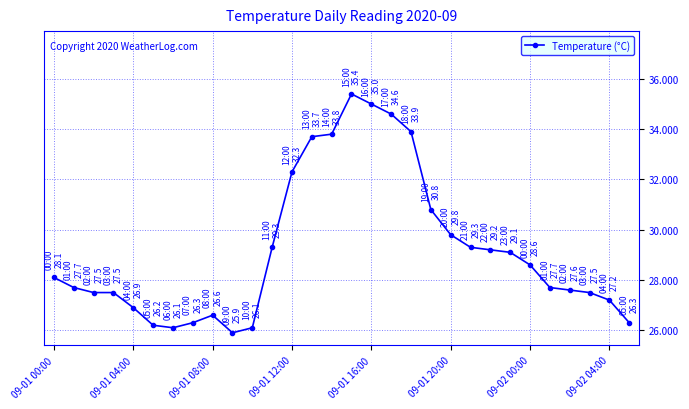

What is the difference between the maximum and minimum values?

9.5